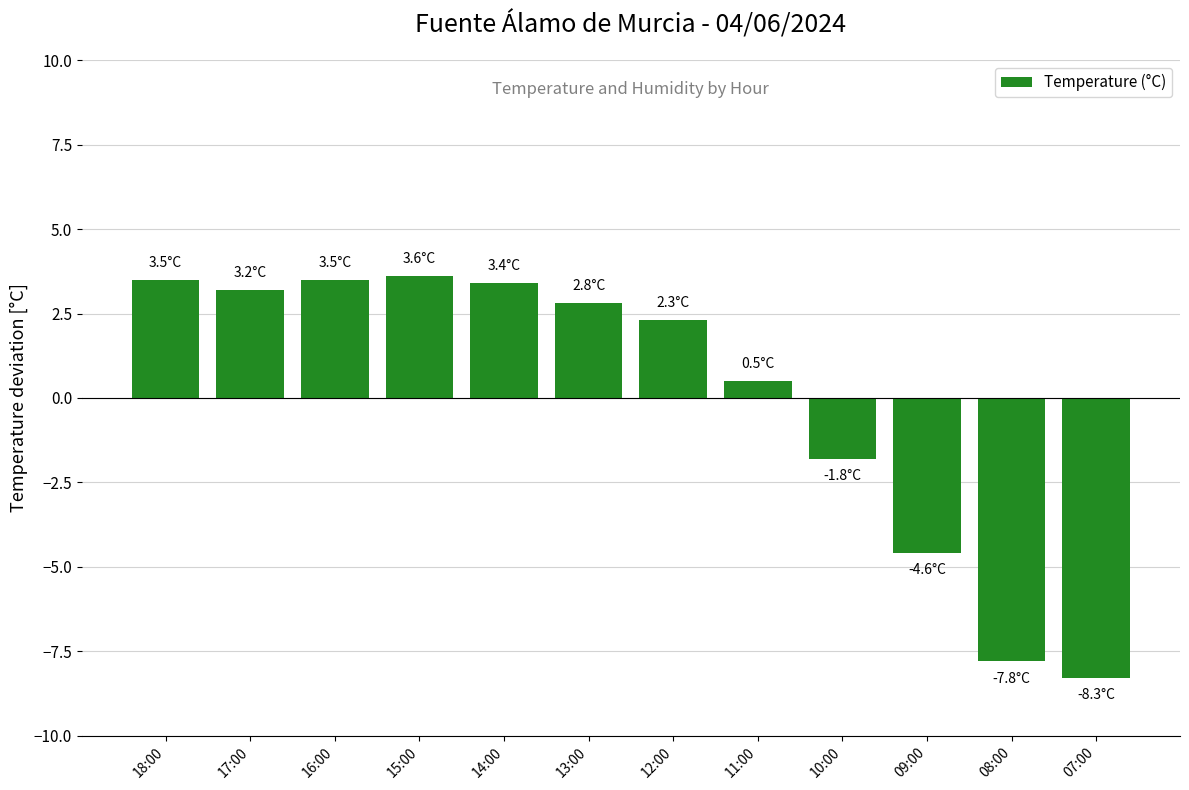

How many data points does each series have?

12